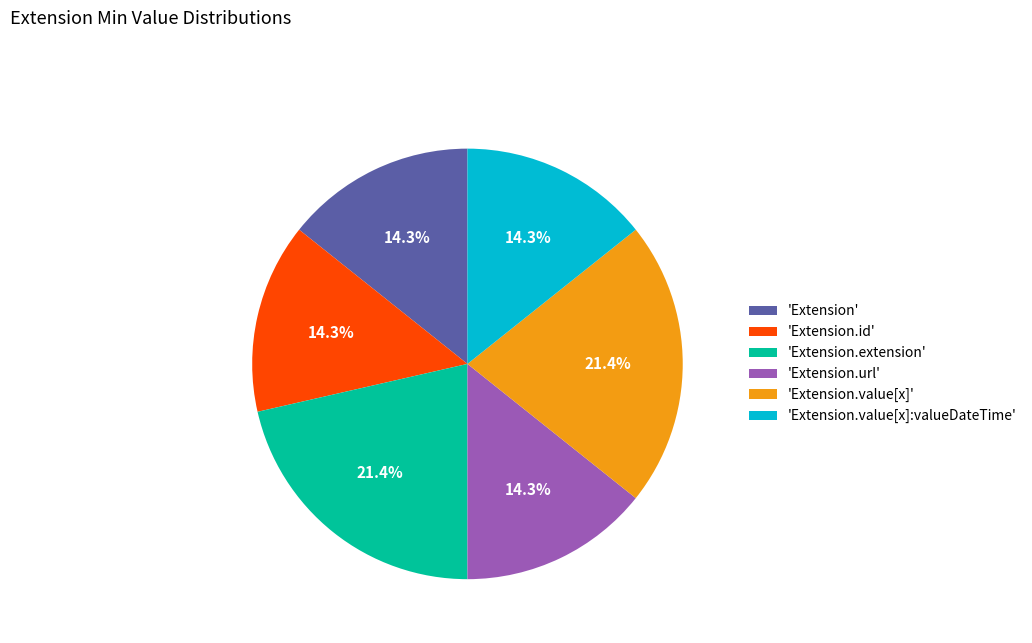

What percentage is NOT represented by 'Extension.id'?

85.7%